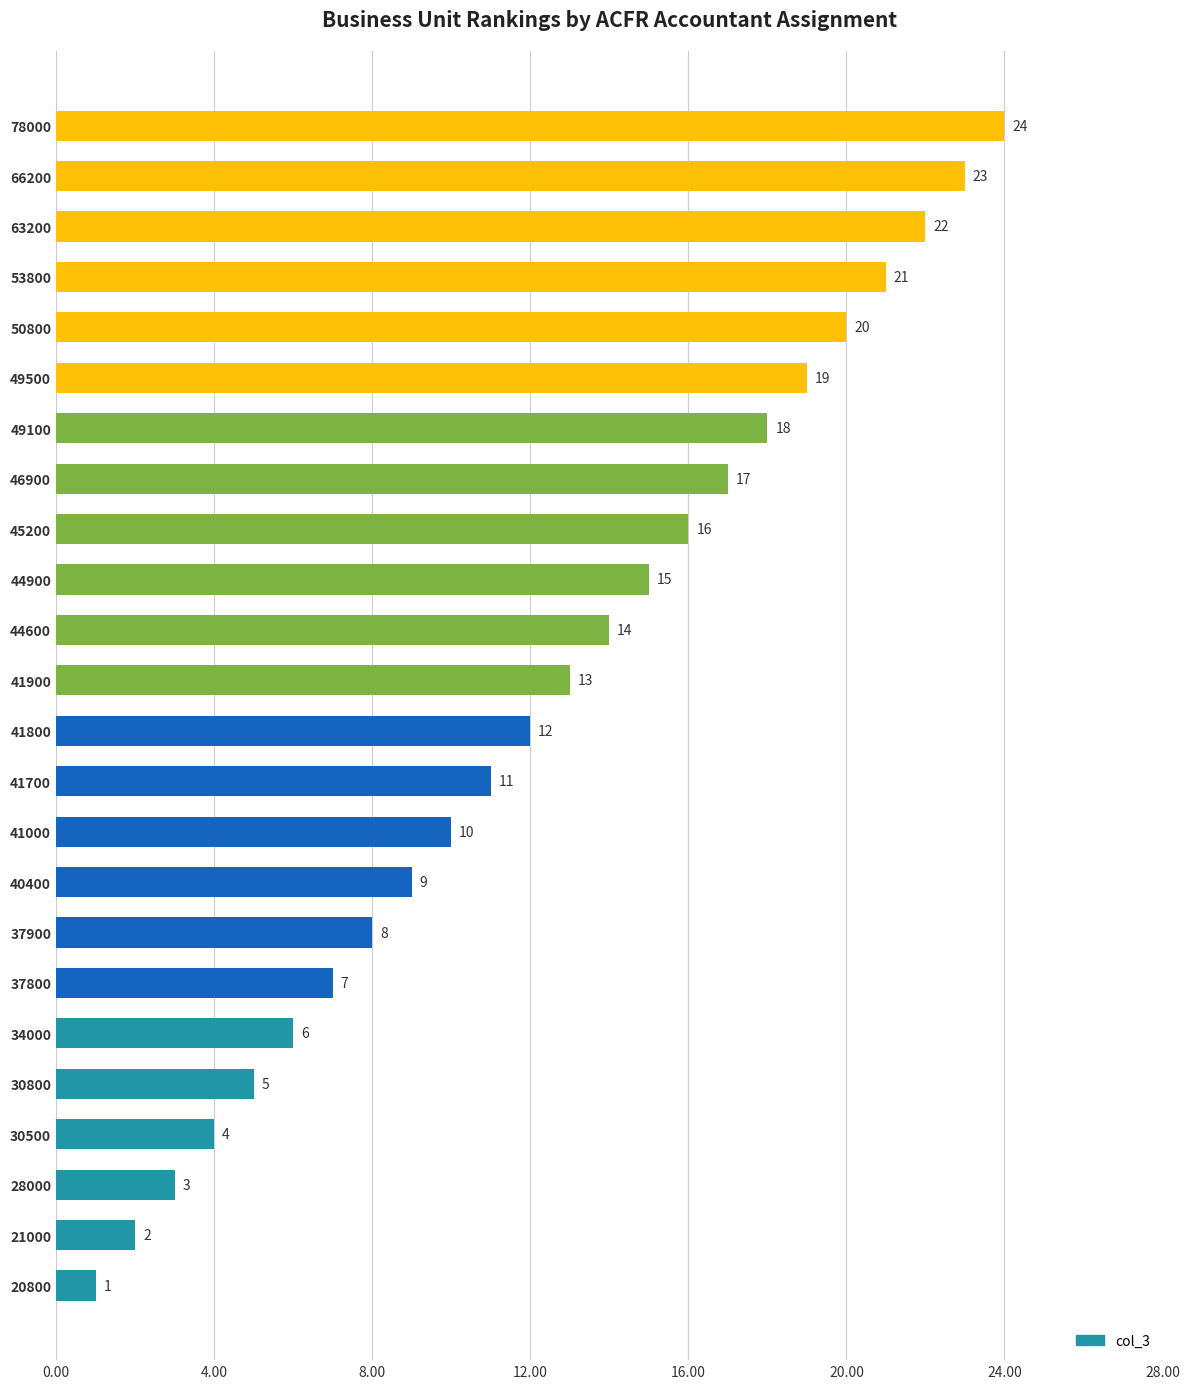

What is the difference between the values at 41900 and 63200?

9